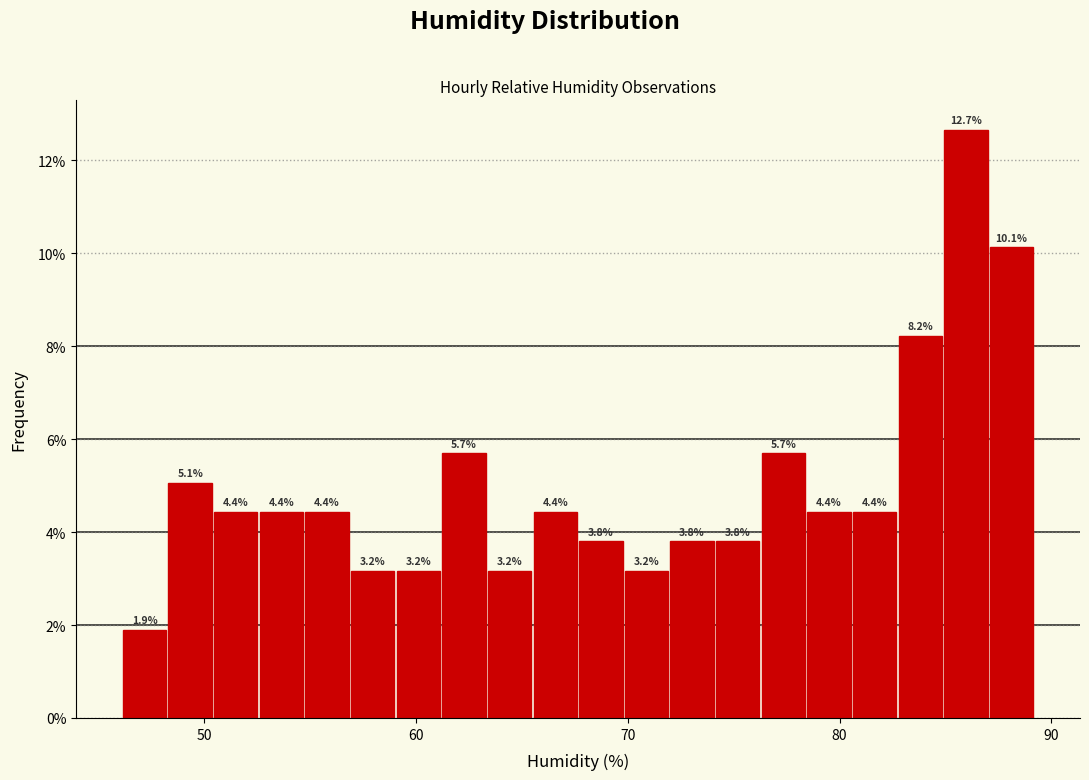

Around what value on the x-axis is the tallest bar? Give the approximate position of its centre, as read against the axis.

86